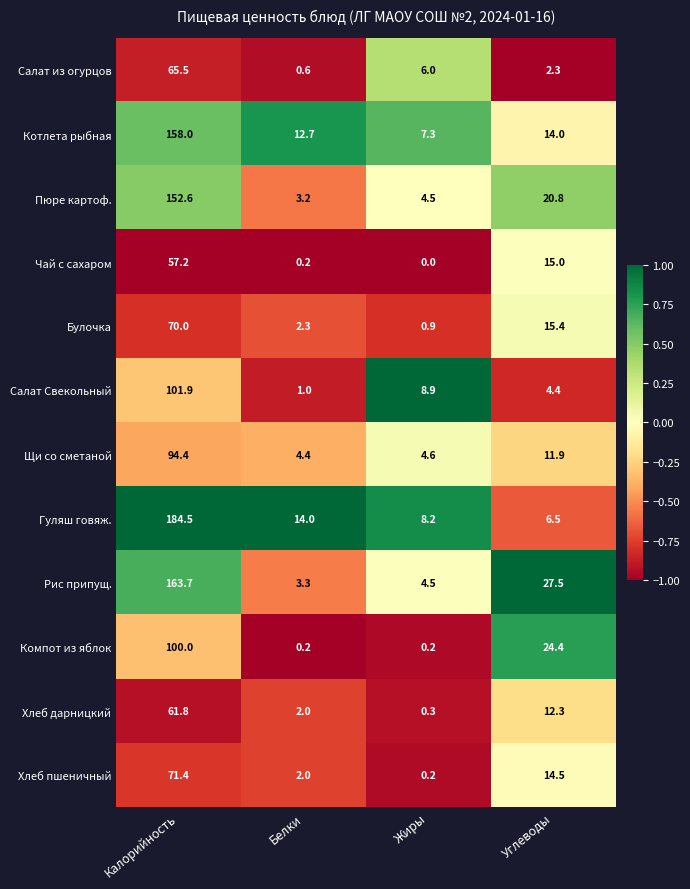

Which series has the largest total across all categories?

Гуляш говяж.